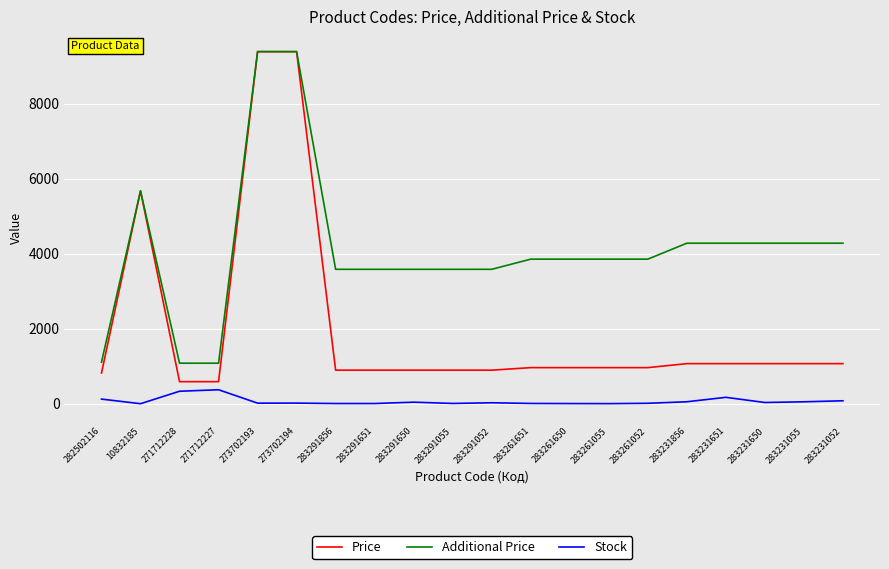

Where does the Additional Price series first go above 3854?

10832185